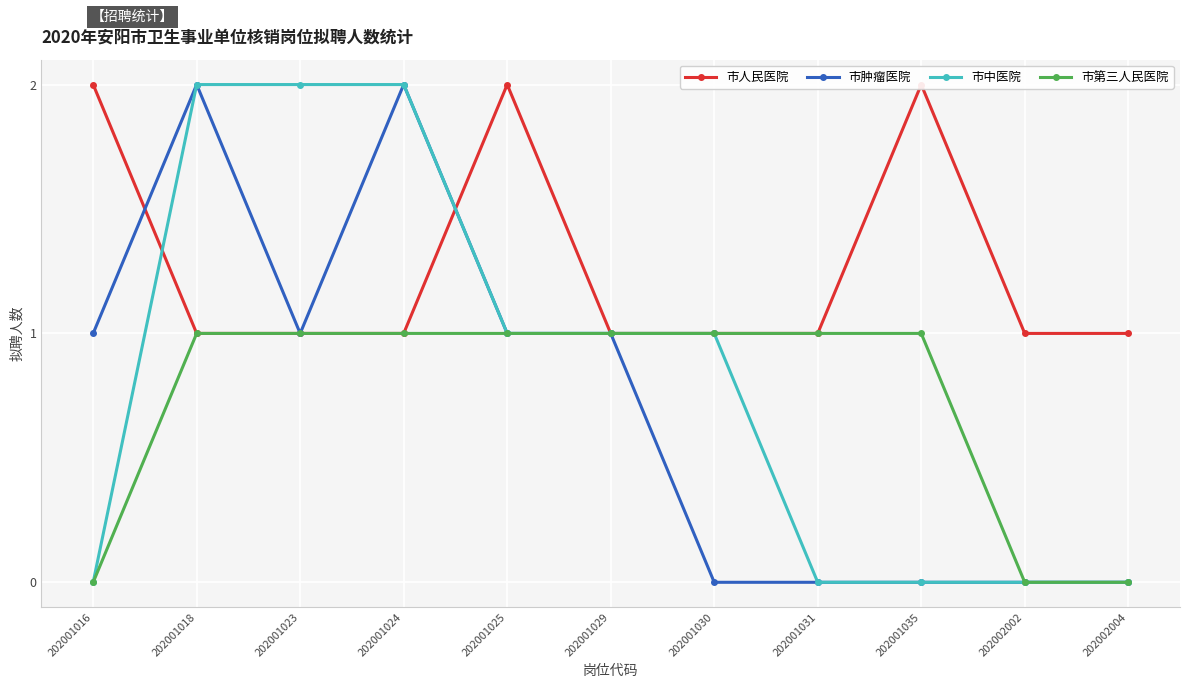

What are all the series names shown in the legend?

市人民医院, 市肿瘤医院, 市中医院, 市第三人民医院